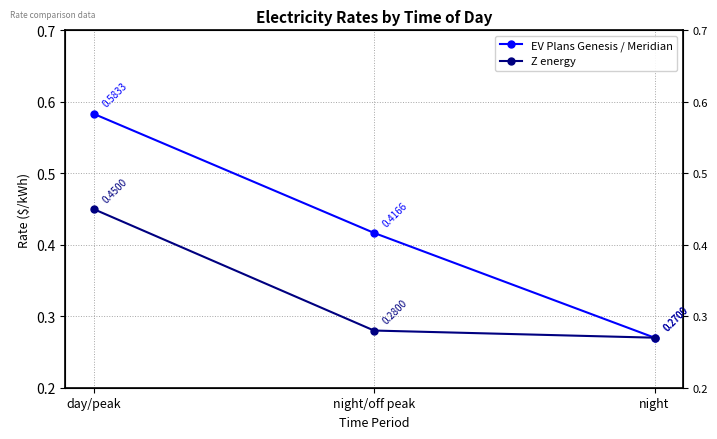

At which category does the chart reach its peak across all series?

day/peak